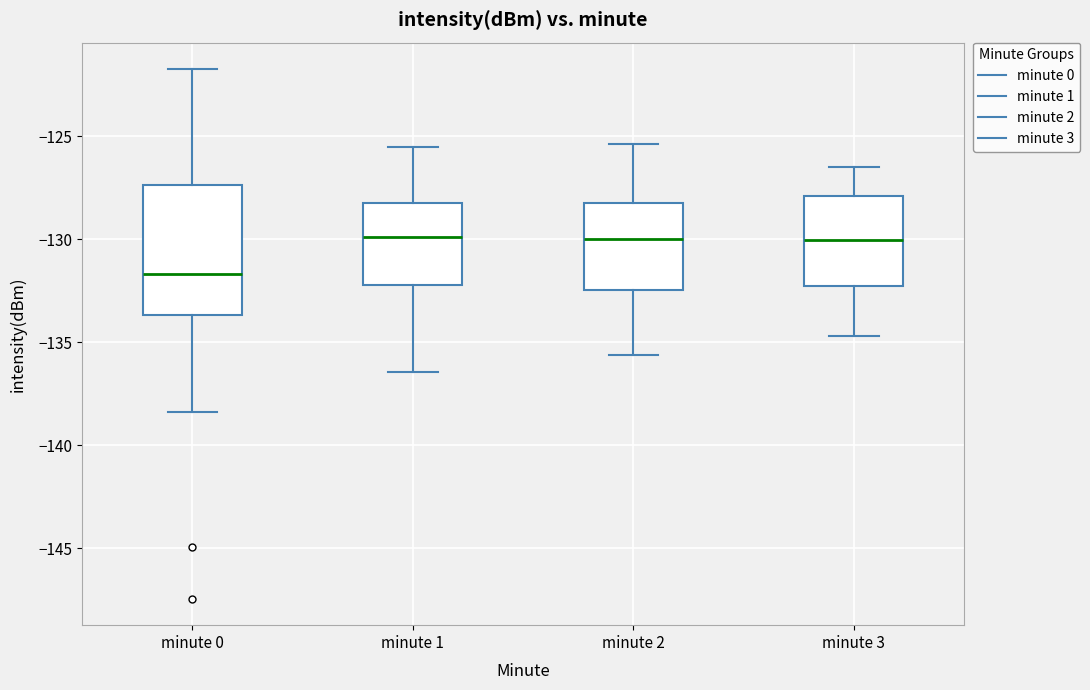

Reading left to right, transcribe this box plot: for each box, give where its median line is, the range the box spans, and where its two whiskers end, as read against the y-axis. The values are not printed on the chart, so give them approximately, as read against the axis.

minute 0: median -131.5, box -133.5 to -127.5, whiskers -138.5 to -121.5
minute 1: median -130.0, box -132.0 to -128.5, whiskers -136.5 to -125.5
minute 2: median -130.0, box -132.5 to -128.0, whiskers -135.5 to -125.5
minute 3: median -130.0, box -132.5 to -128.0, whiskers -134.5 to -126.5